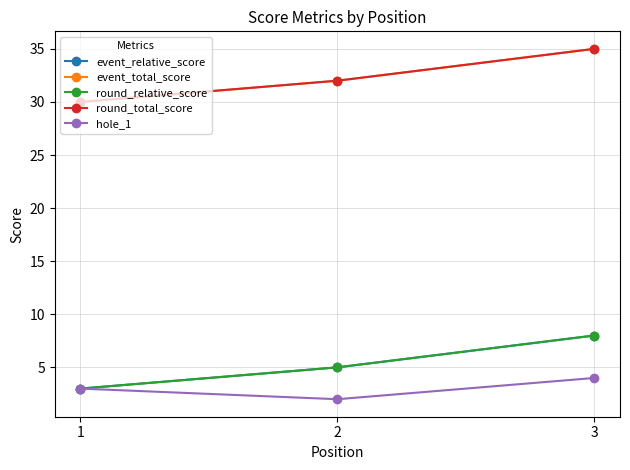

Which series has the largest total across all categories?

event_total_score